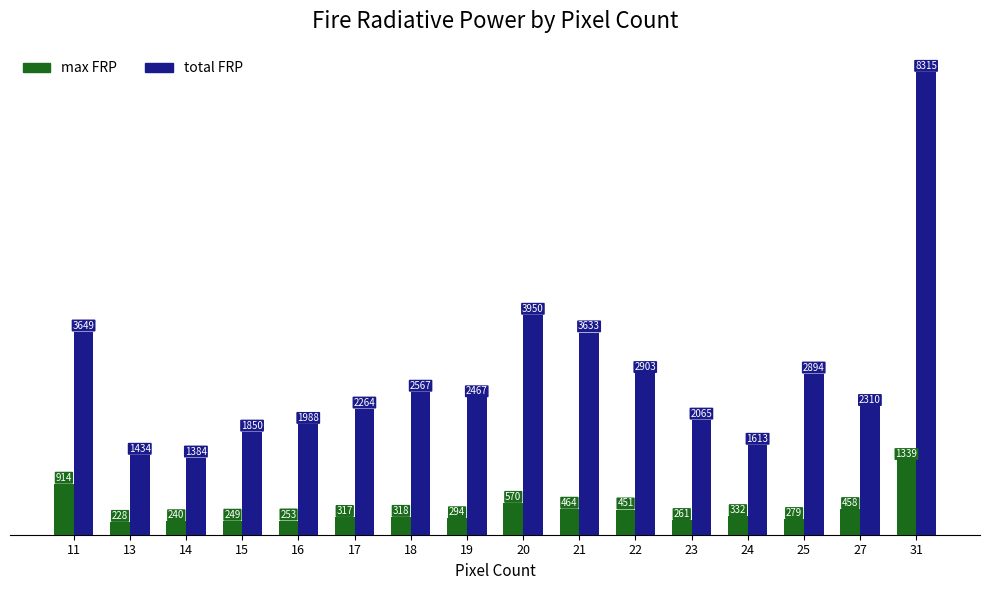

Which category has the highest value across all series?

31